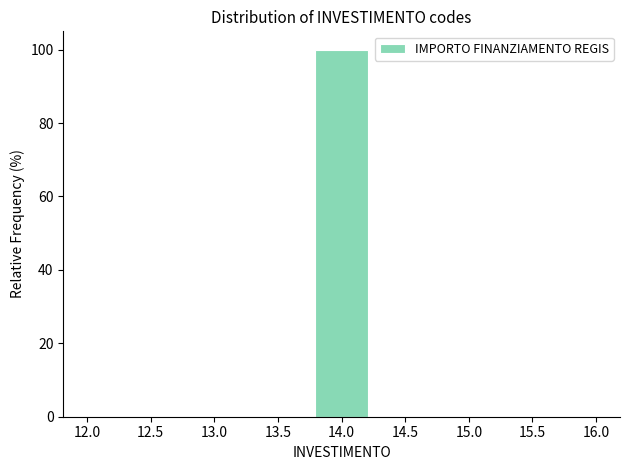

Reading left to right, list every bar in this chart as the range it spans on the x-axis followed by its height. Neither the bar edges nor the heights are printed on the chart, so give them approximately, as read against the axes.

12.00 to 12.45: 0
12.45 to 12.90: 0
12.90 to 13.35: 0
13.35 to 13.80: 0
13.80 to 14.20: 100
14.20 to 14.65: 0
14.65 to 15.10: 0
15.10 to 15.55: 0
15.55 to 16.00: 0